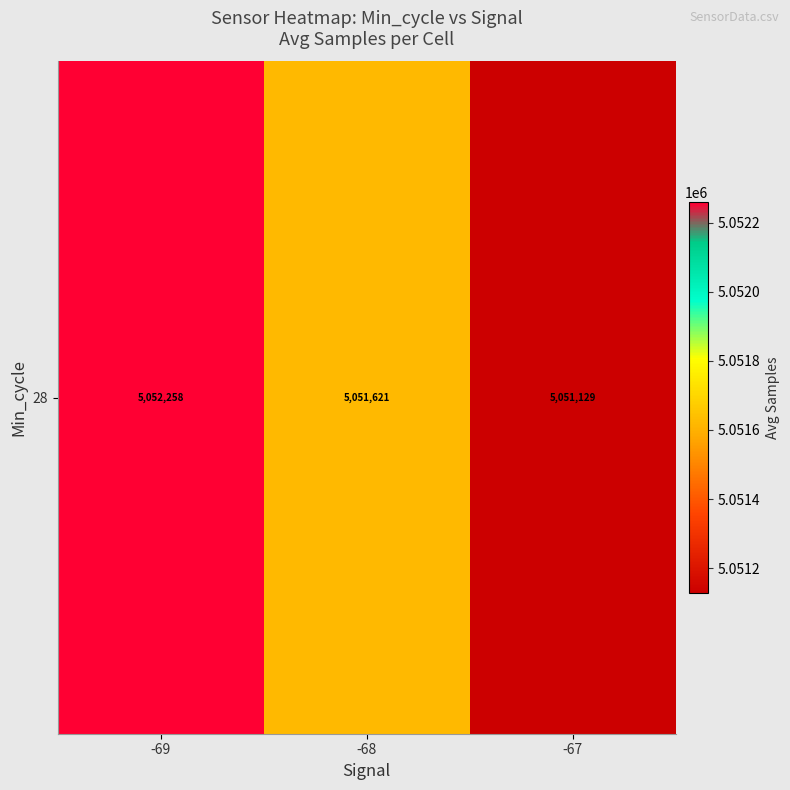

List the labels in order of value, largest first.

-69, -68, -67